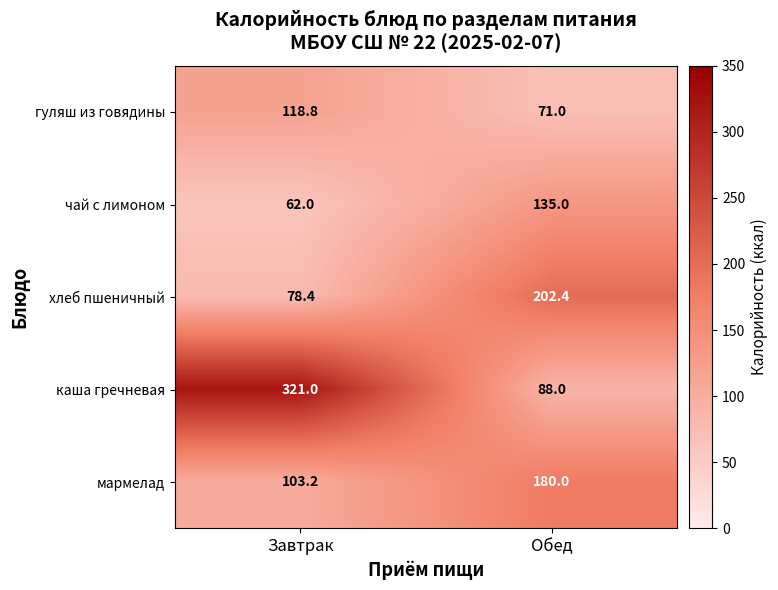

What is the average value of the каша гречневая series?

204.5